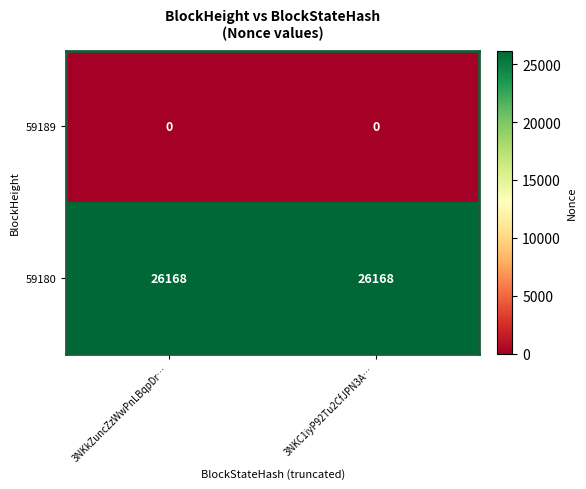

Is the value of 59189 at 3NKkZuncZzWwPnLBqpDr… greater than the value of 59180 at 3NKkZuncZzWwPnLBqpDr…?

No